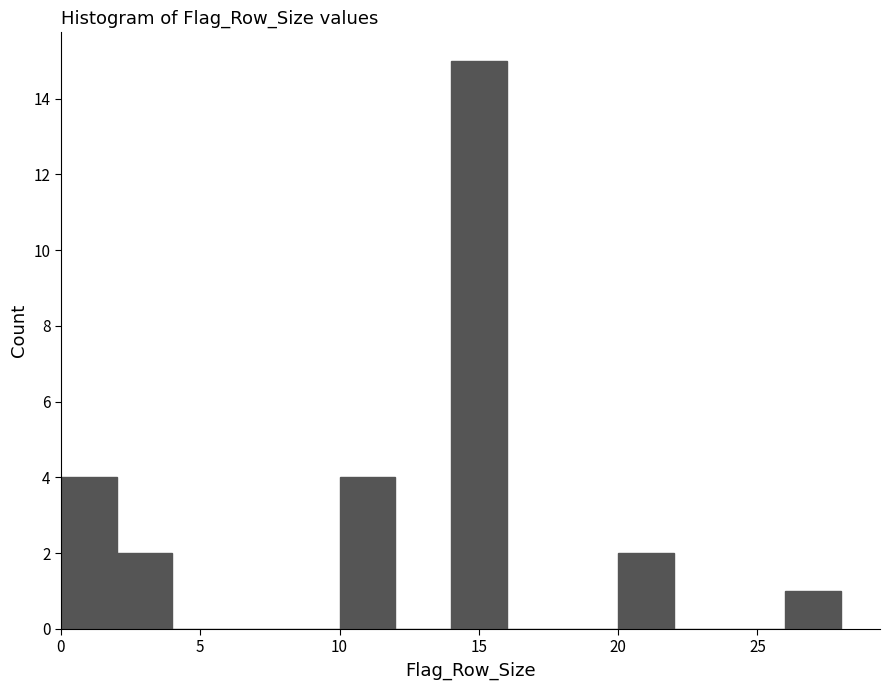

Which range on the x-axis has the tallest bar?

14 to 16